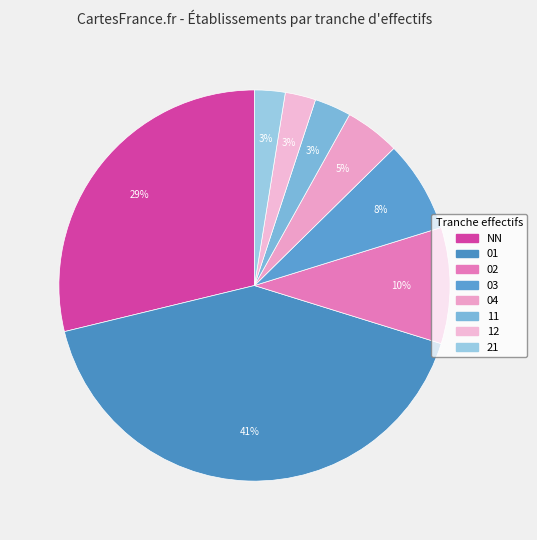

Does 01 represent more than half of the total?

No